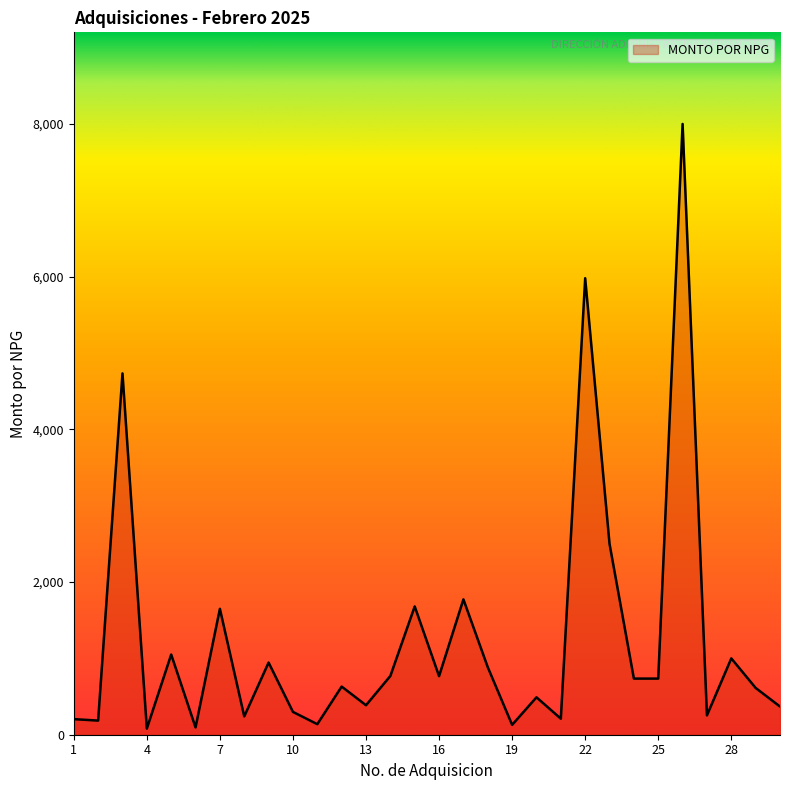

What is the greatest value displayed?

7998.0